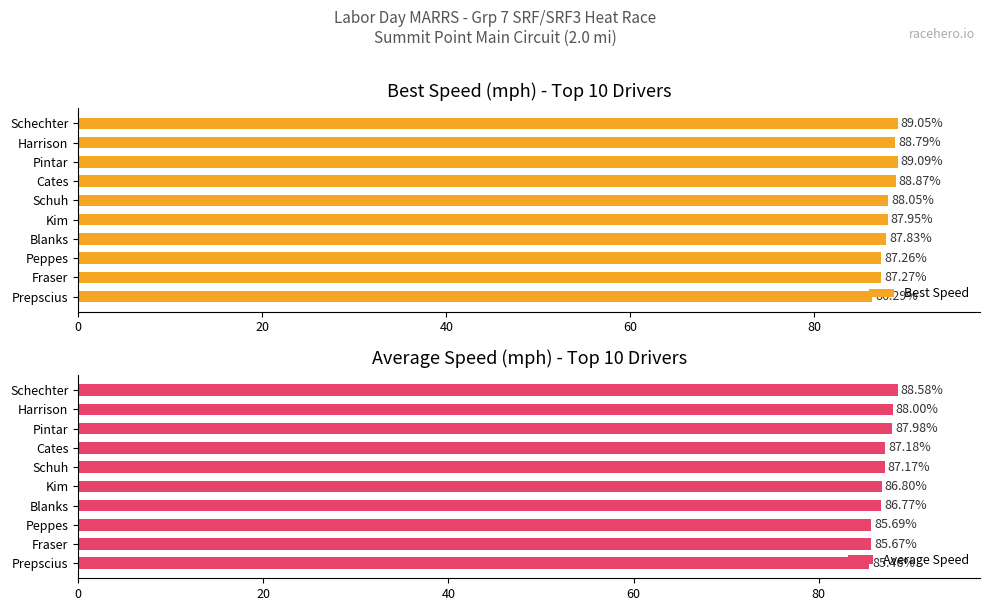

How many values in the Best Speed series exceed 88?

5